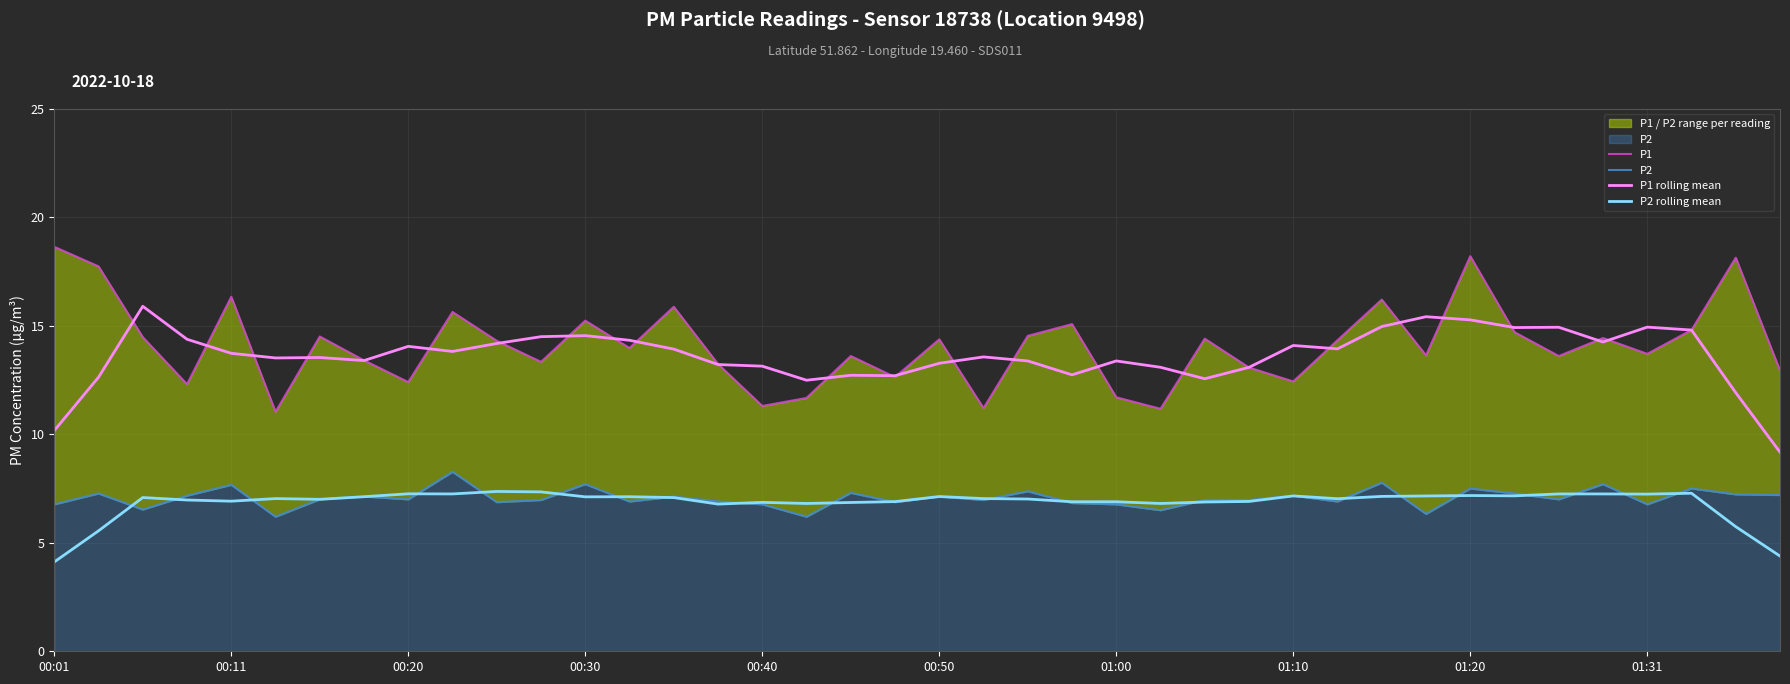

What is the total value across all series at 30?

46.1